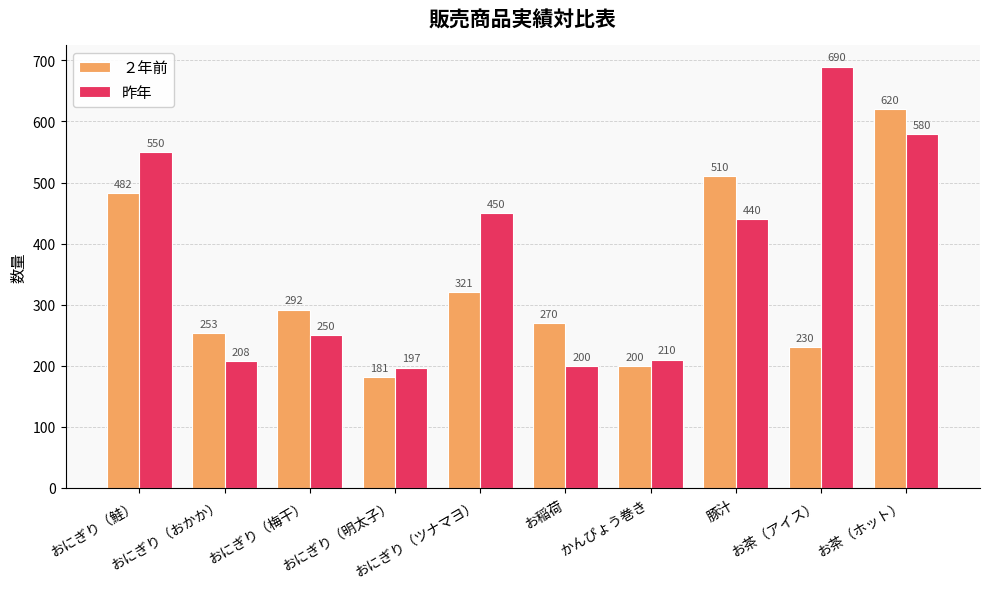

At which label does 昨年 first exceed 440?

おにぎり（鮭）